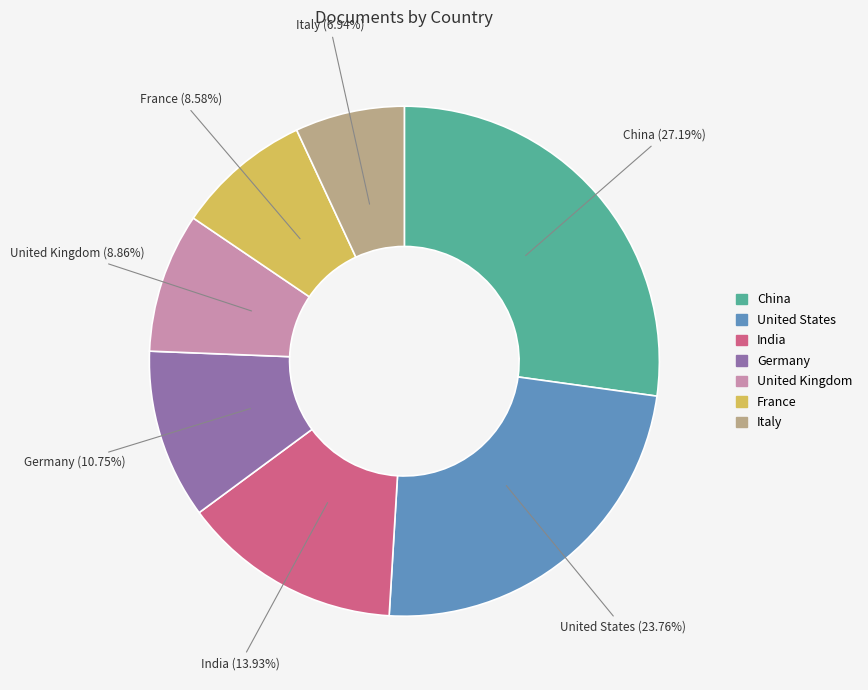

To the nearest percent, what percentage of the pie is Germany?

11%